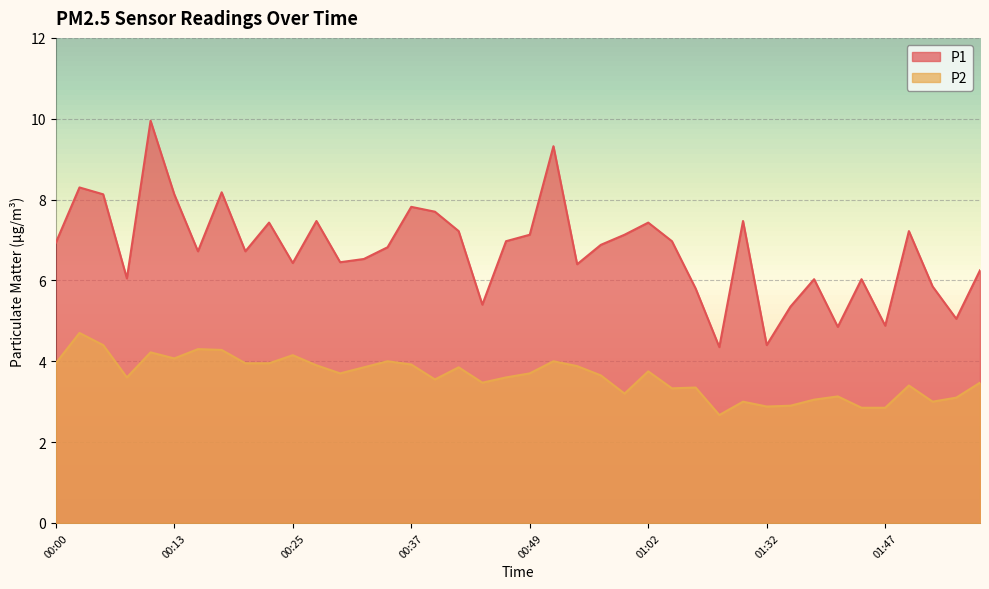

What is the value of the P2 point at the 10th from the left?

4.0